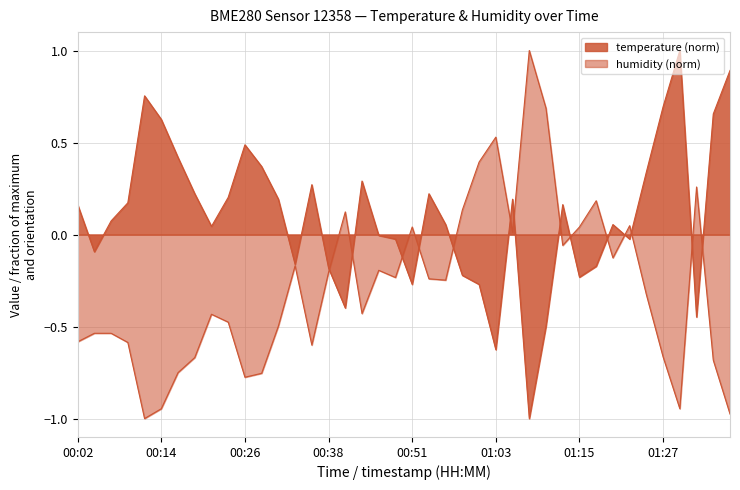

At which label does humidity reach its minimum?

00:12